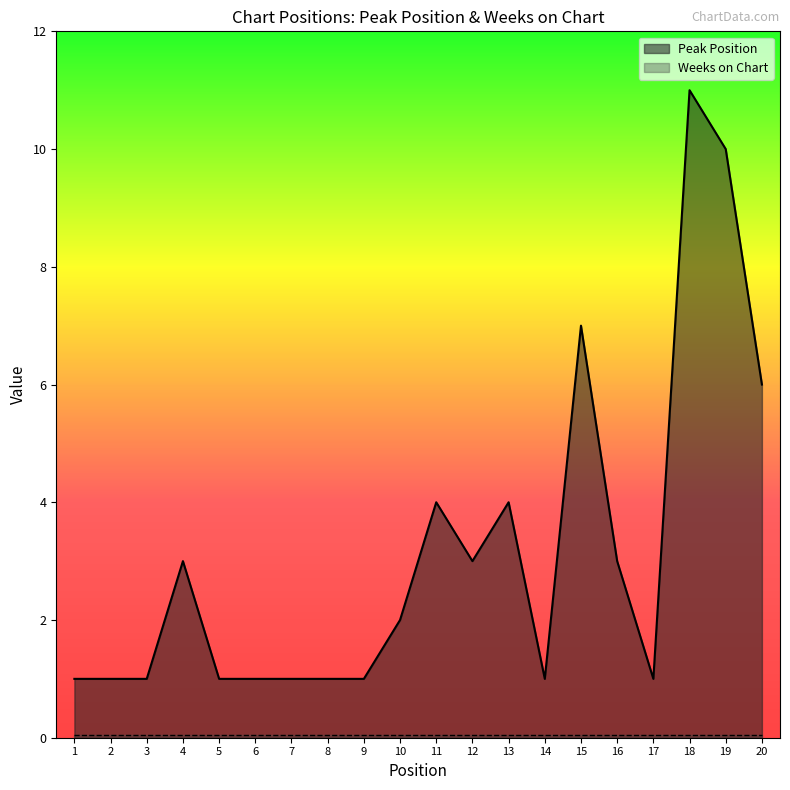

What is the average value?

3